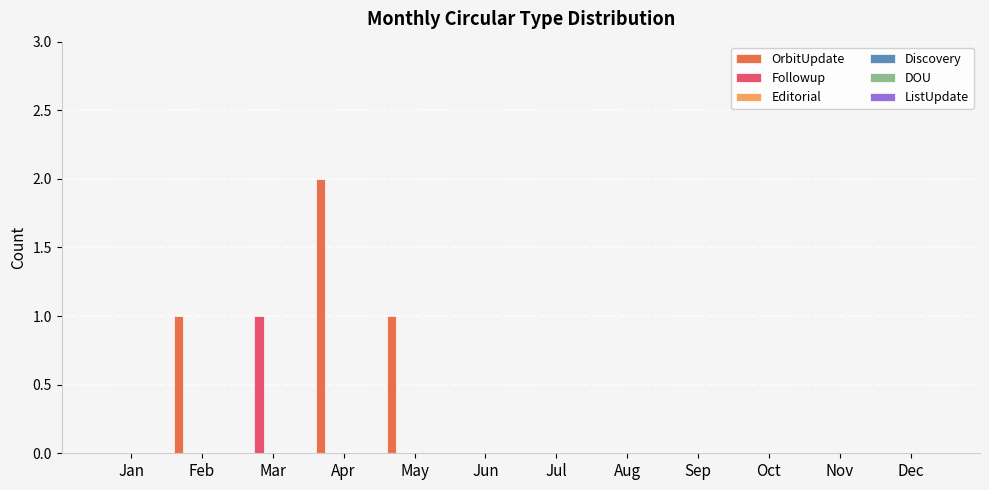

What is the sum of all OrbitUpdate values?

4